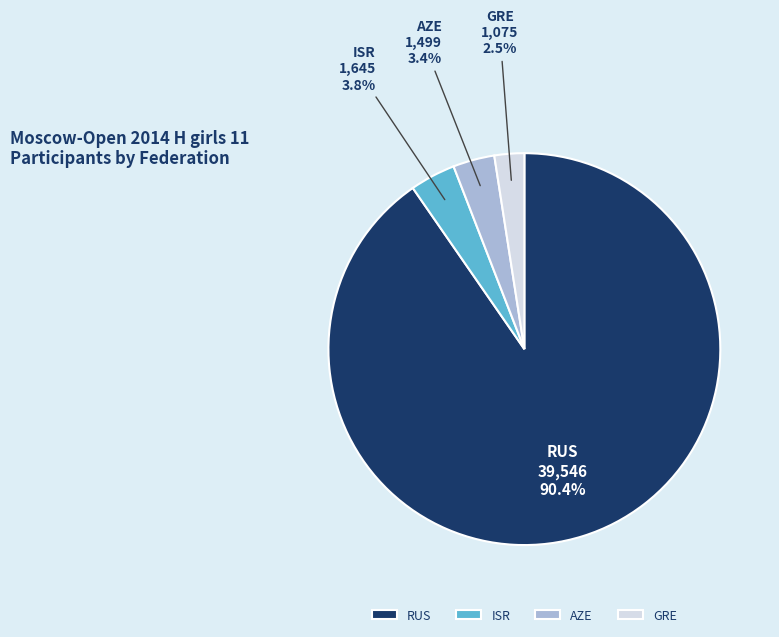

Which has a higher value, GRE or RUS?

RUS